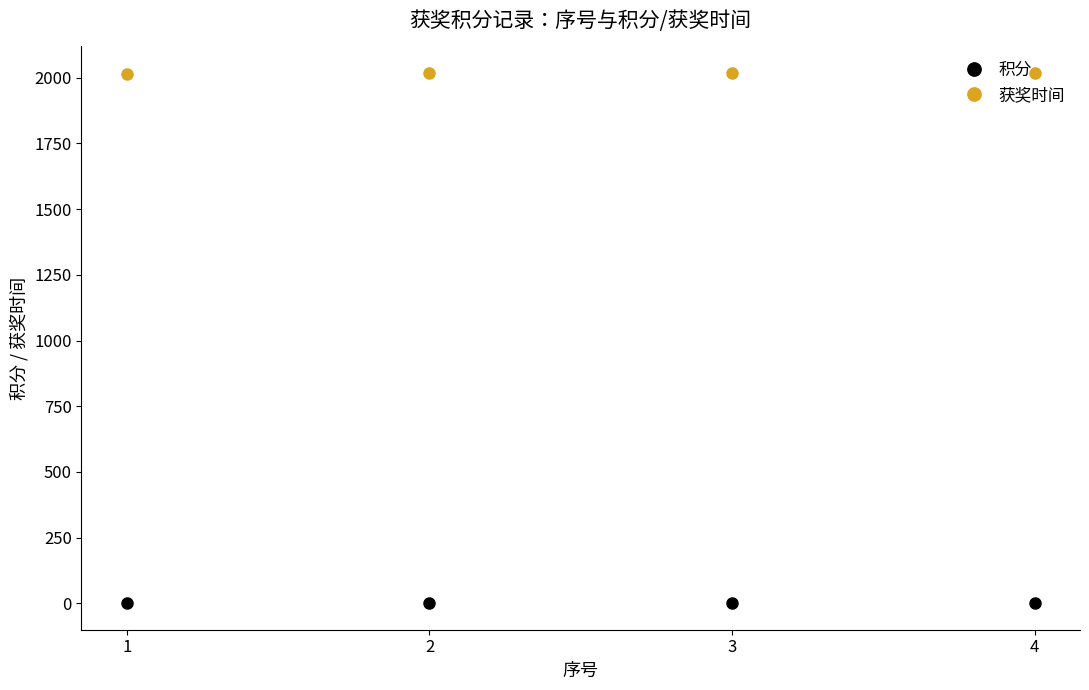

Count the 积分 values in the range 0 to 1.

4